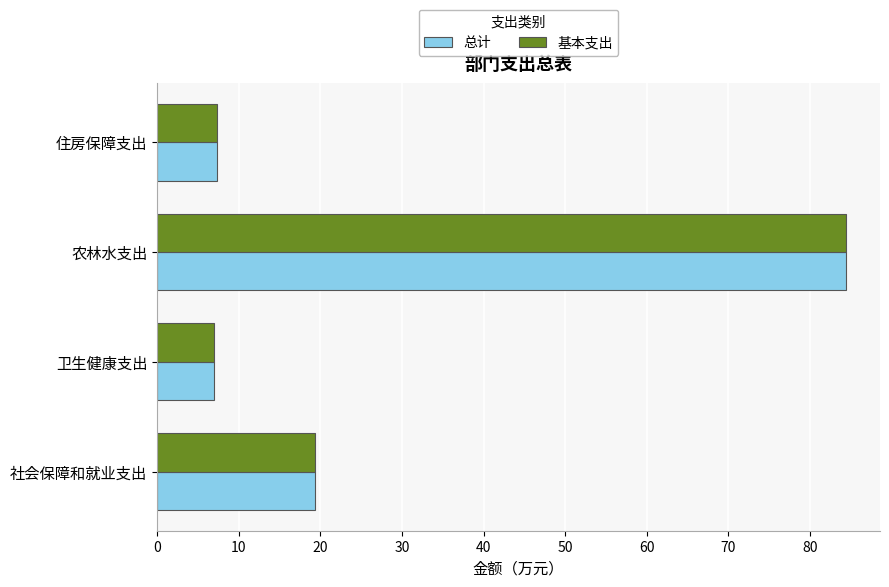

What are all the series names shown in the legend?

总计, 基本支出